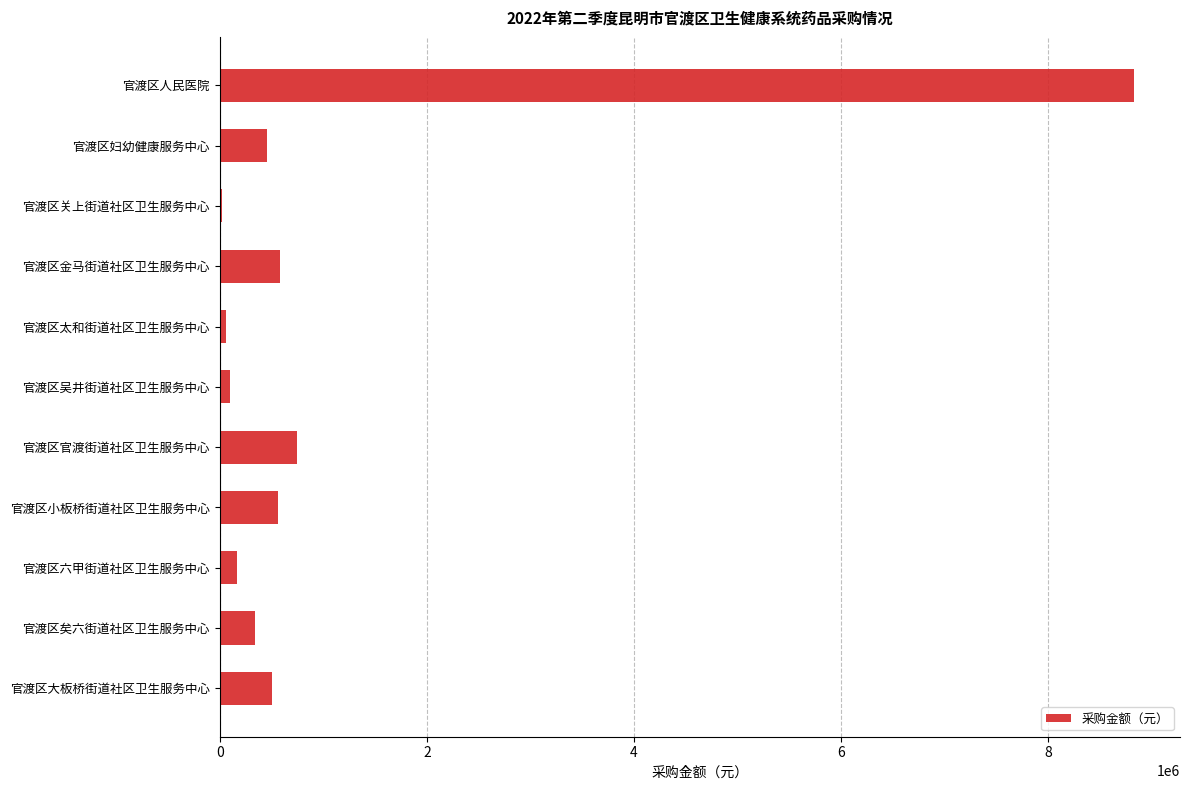

Does the chart contain stacked bars?

No